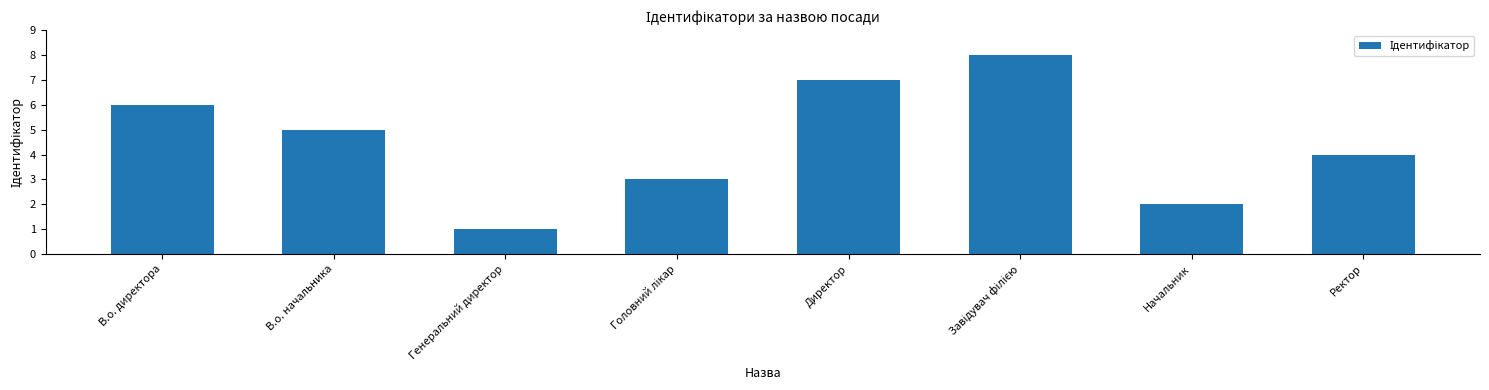

How many values are below 5?

4